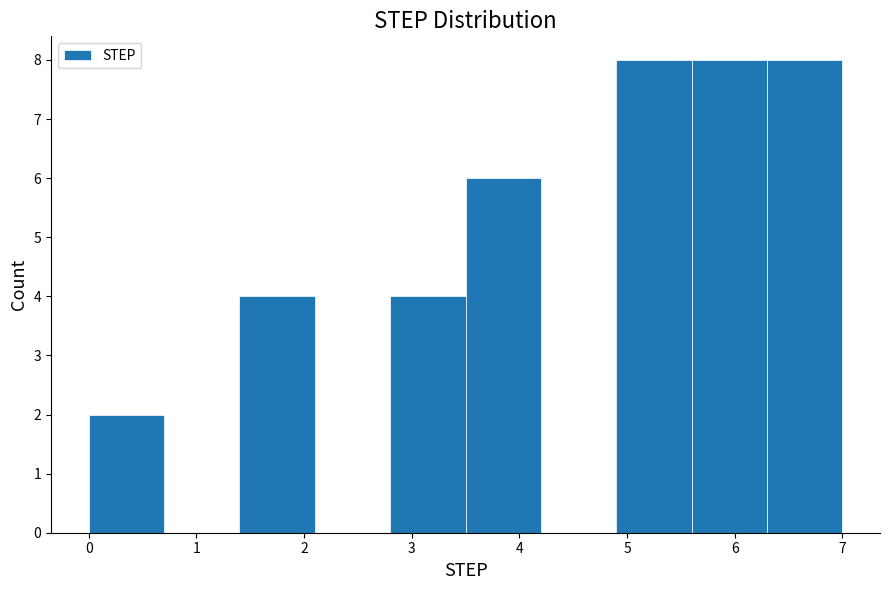

What is the height of the bar covering 0.0 to 0.7 on the x-axis? The values are not printed on the chart, so give them approximately, as read against the axis.

2